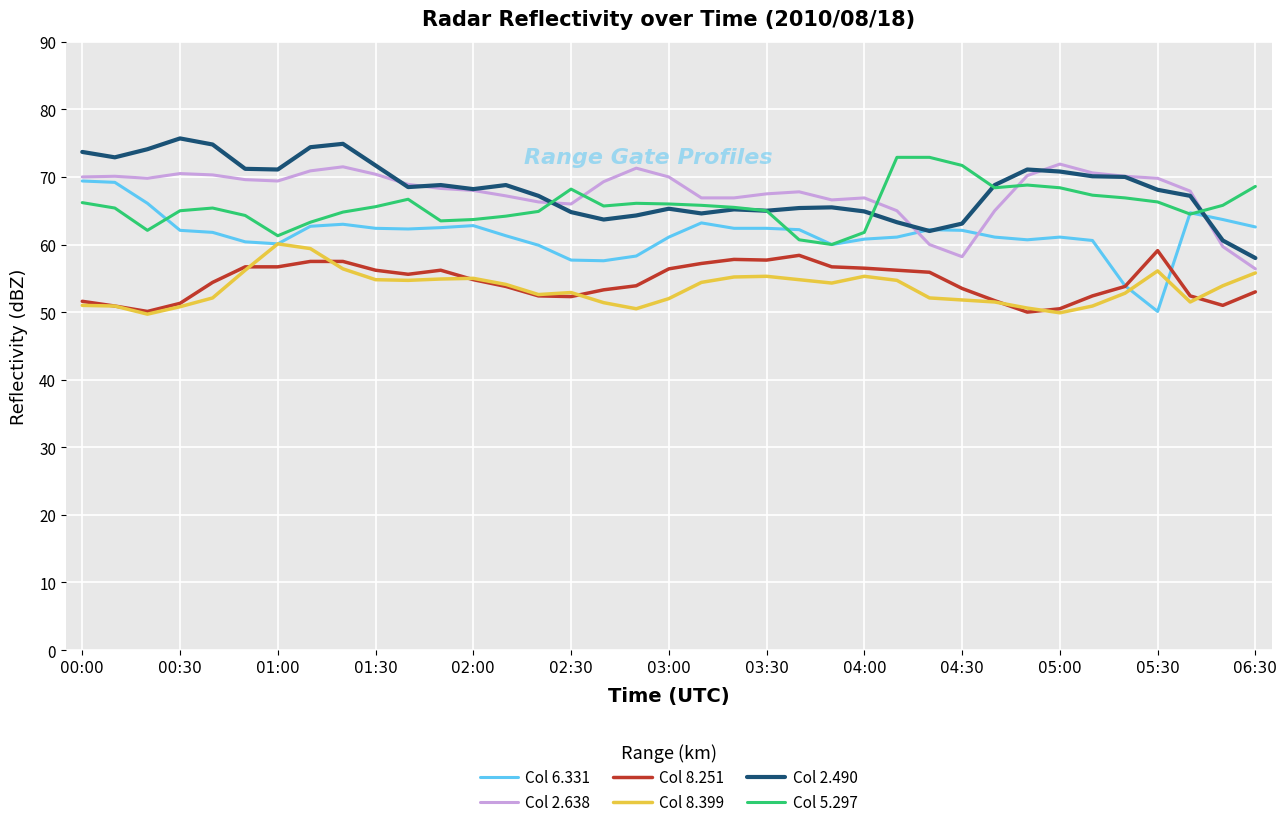

True or false: Col 8.251 and Col 2.638 cross at least once.

False